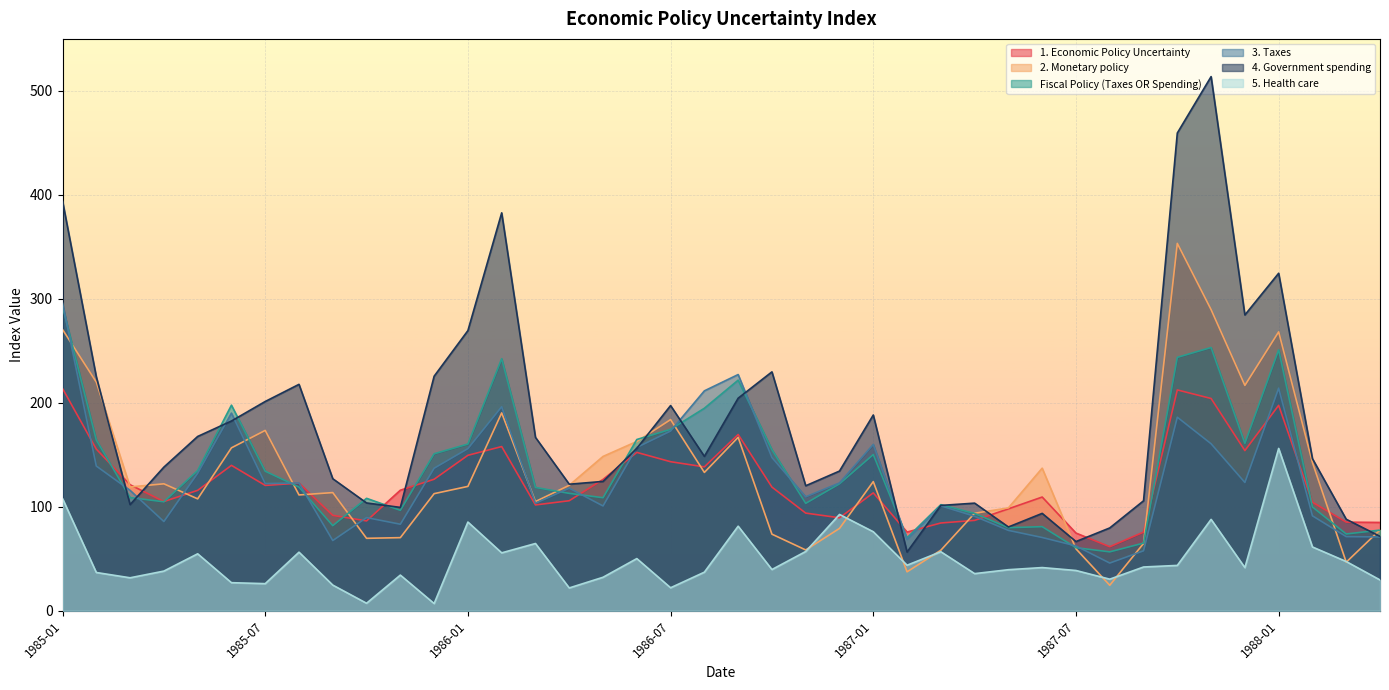

Count the number of categories in the chart.

40